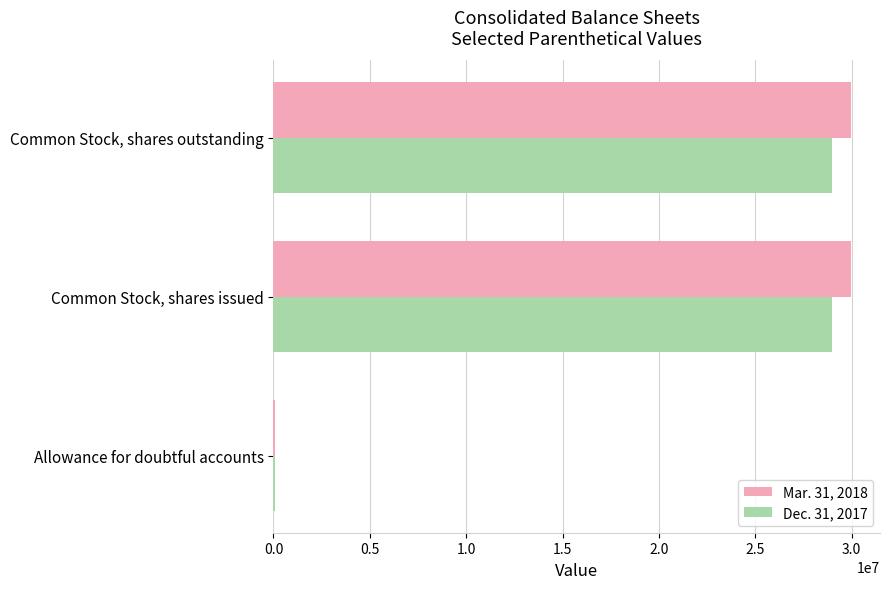

How many Dec. 31, 2017 values are between 72698 and 28973679?

3